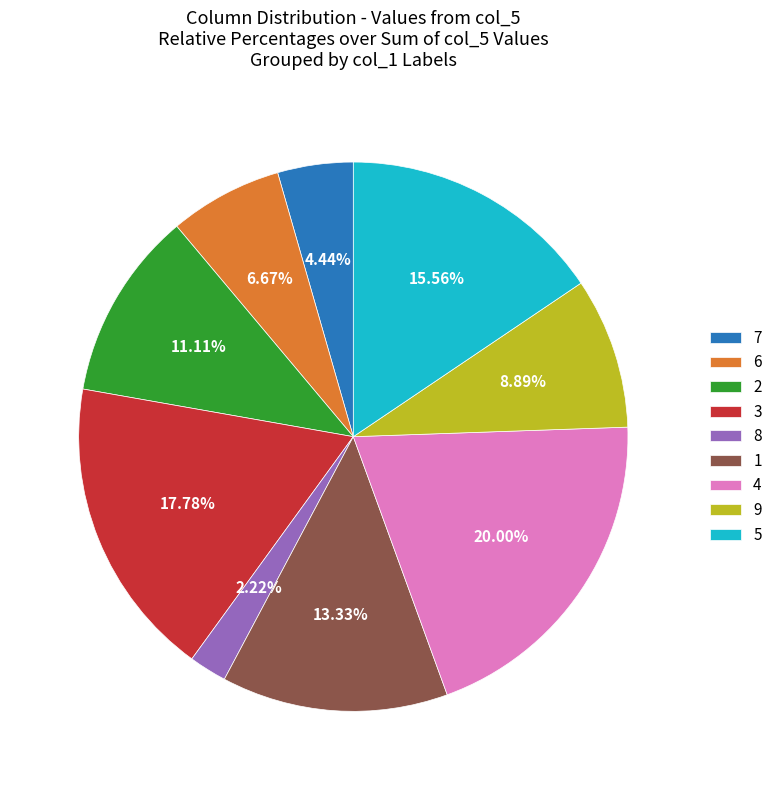

Approximately how many times larger is the value at 4 compared to 2?

1.8